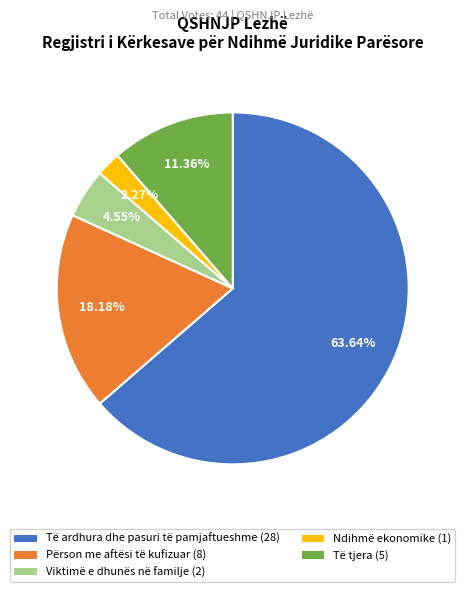

How many segments does this pie chart have?

5